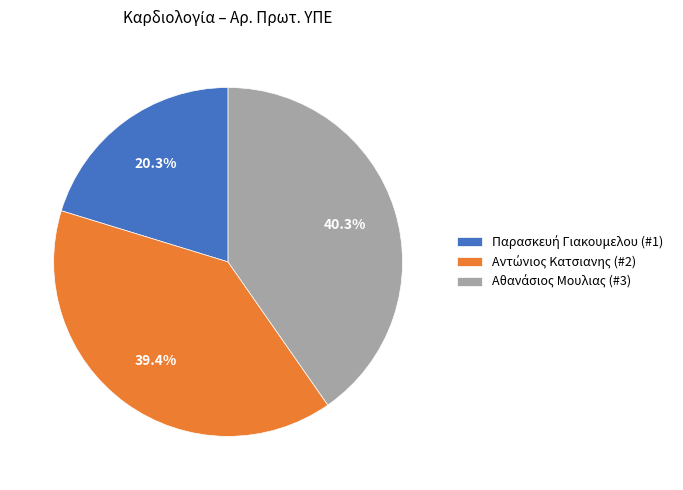

Does any single category account for the majority?

No